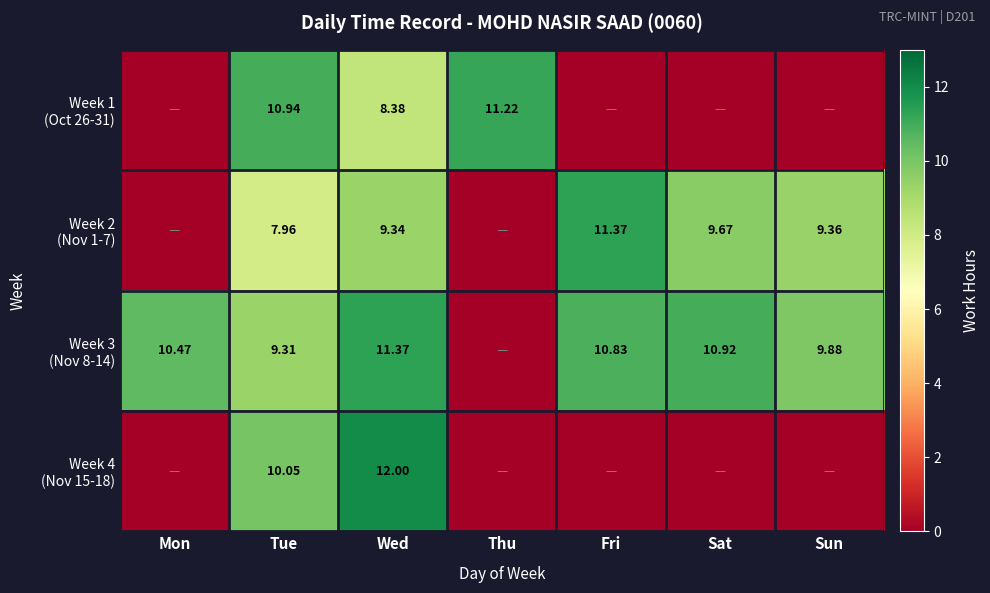

List the labels in order of Week 2 (Nov 1-7) value, largest first.

Fri, Sat, Sun, Wed, Tue, Mon, Thu